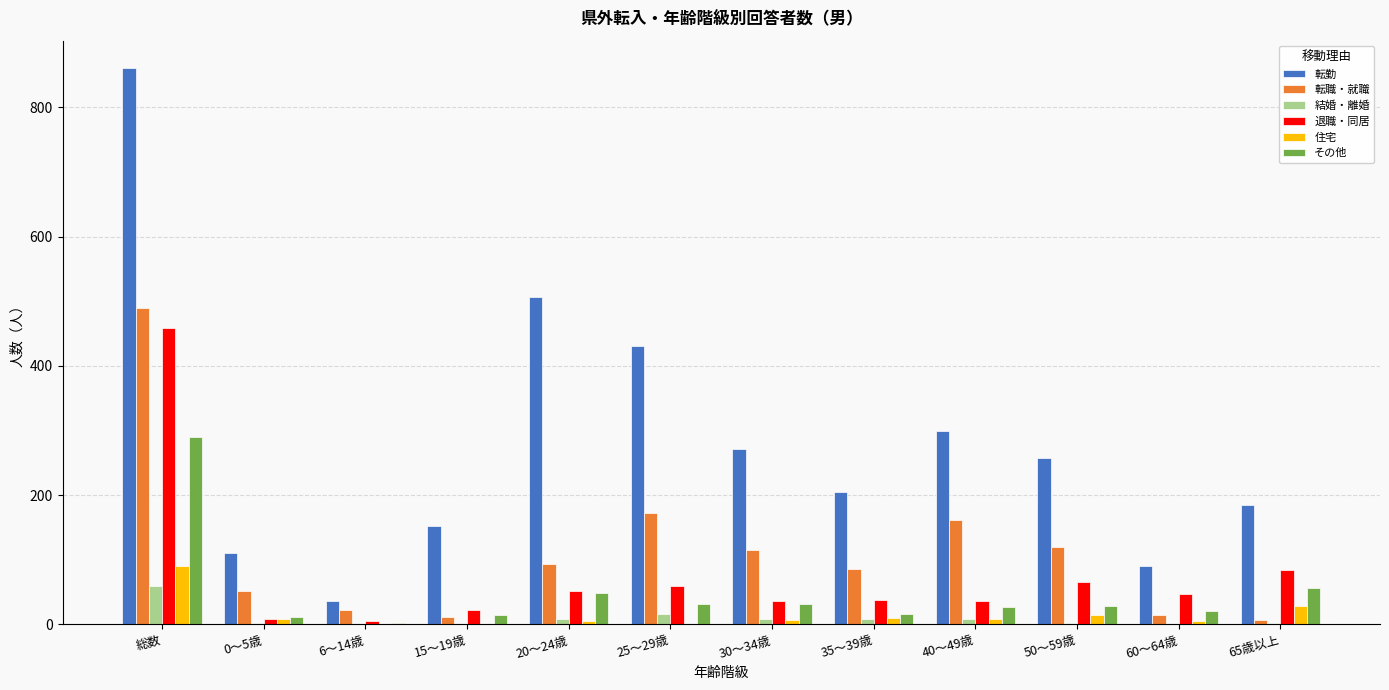

Are the bars horizontal?

No